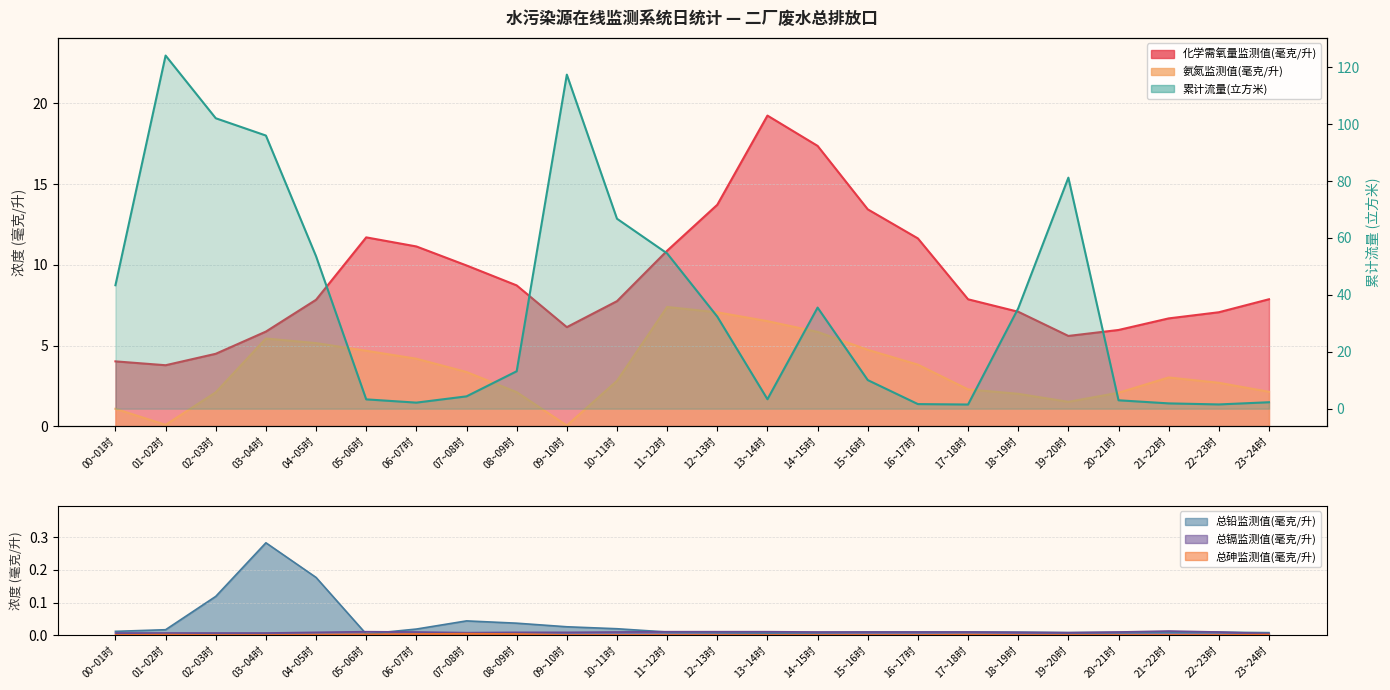

Count the number of categories in the chart.

24